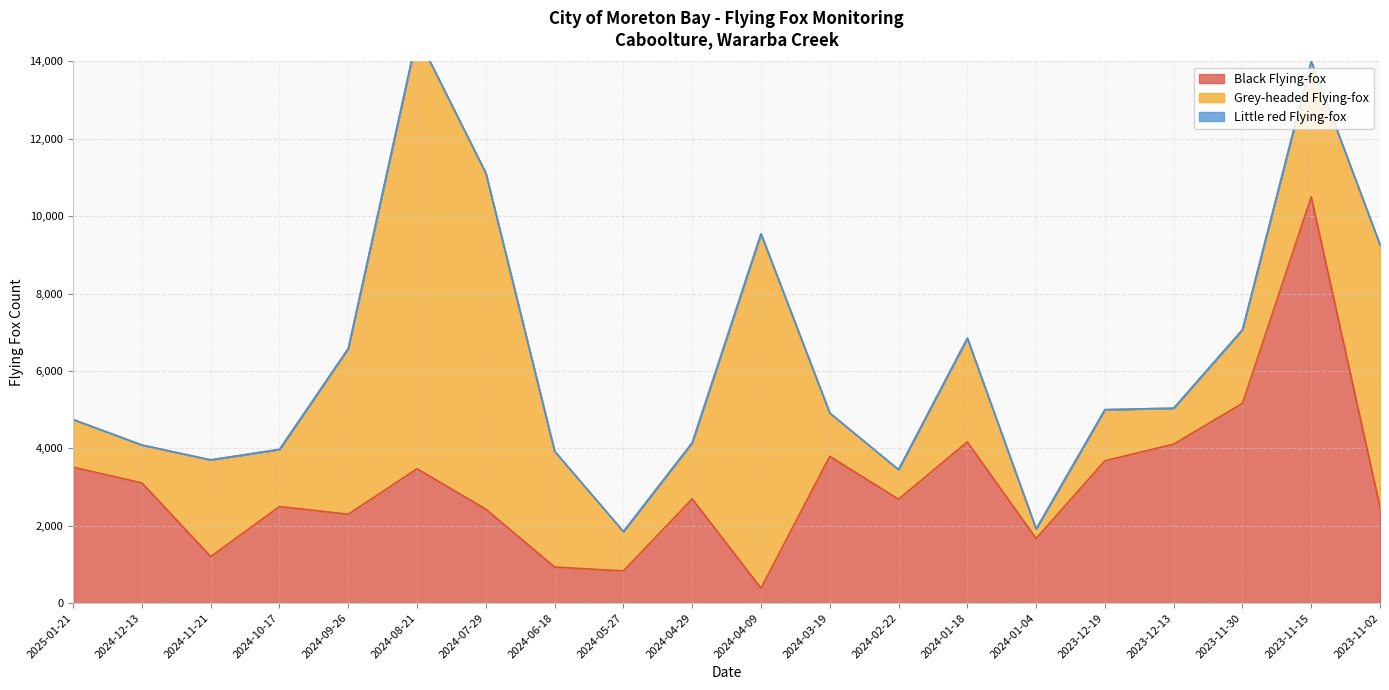

True or false: Little red Flying-fox has a value of 0 at 2024-05-27.

True